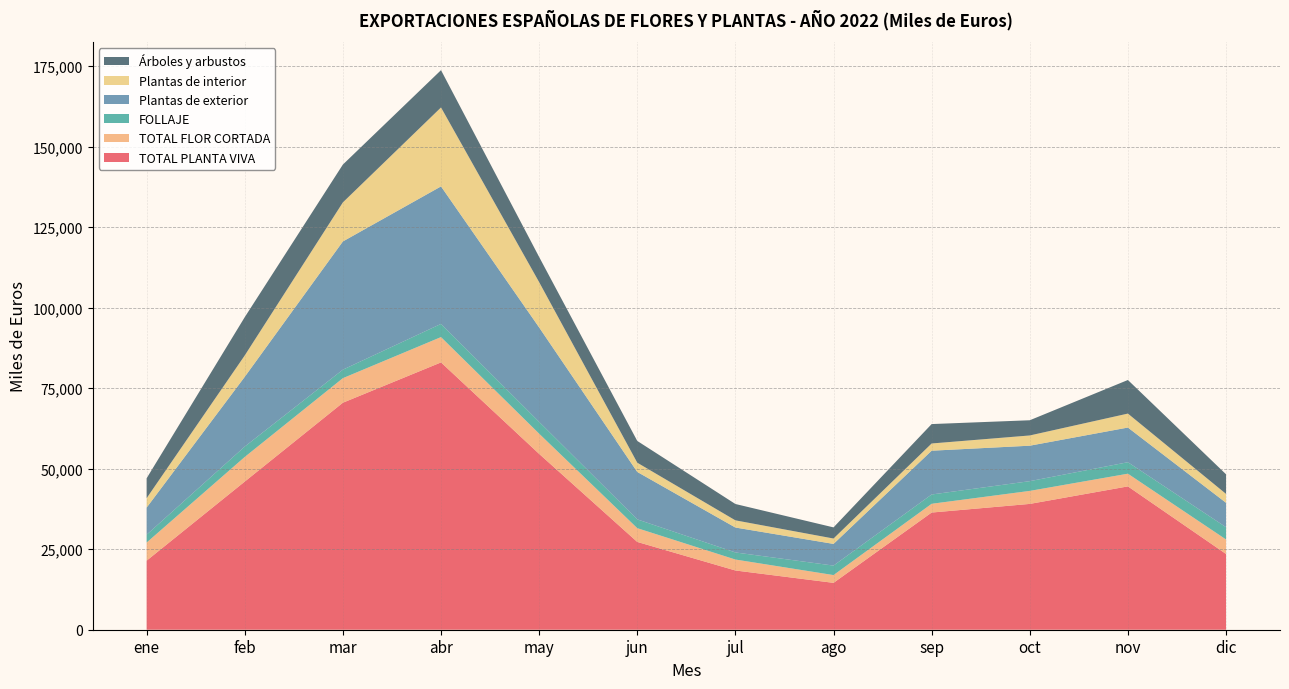

Reading left to right, what are all the values shown in this chart?

TOTAL PLANTA VIVA: ene=21435	feb=45986	mar=70469	abr=82981	may=54588	jun=27253	jul=18390	ago=14548	sep=36373	oct=39055	nov=44493	dic=23517
TOTAL FLOR CORTADA: ene=5624	feb=7647	mar=7624	abr=7864	may=6276	jun=4275	jul=3401	ago=2416	sep=2723	oct=4040	nov=3942	dic=4501
FOLLAJE: ene=2443	feb=3224	mar=2636	abr=4094	may=3670	jun=2727	jul=2198	ago=2943	sep=2883	oct=3023	nov=3566	dic=3810
Plantas de exterior: ene=8403	feb=21655	mar=39801	abr=42680	may=29305	jun=14726	jul=7736	ago=6732	sep=13594	oct=11009	nov=10760	dic=7577
Plantas de interior: ene=2929	feb=6636	mar=12127	abr=24509	may=14070	jun=2869	jul=2232	ago=1673	sep=2242	oct=3178	nov=4334	dic=2759
Árboles y arbustos: ene=6179	feb=11885	mar=11744	abr=11577	may=7807	jun=6756	jul=5072	ago=3457	sep=6026	oct=4720	nov=10428	dic=6093